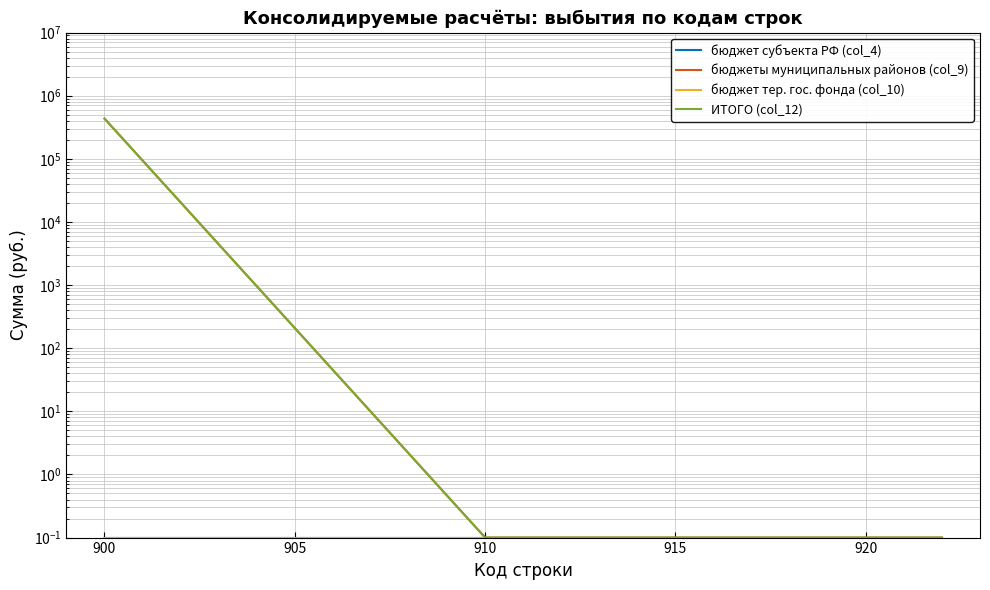

What are all the series names shown in the legend?

бюджет субъекта РФ (col_4), бюджеты муниципальных районов (col_9), бюджет тер. гос. фонда (col_10), ИТОГО (col_12)